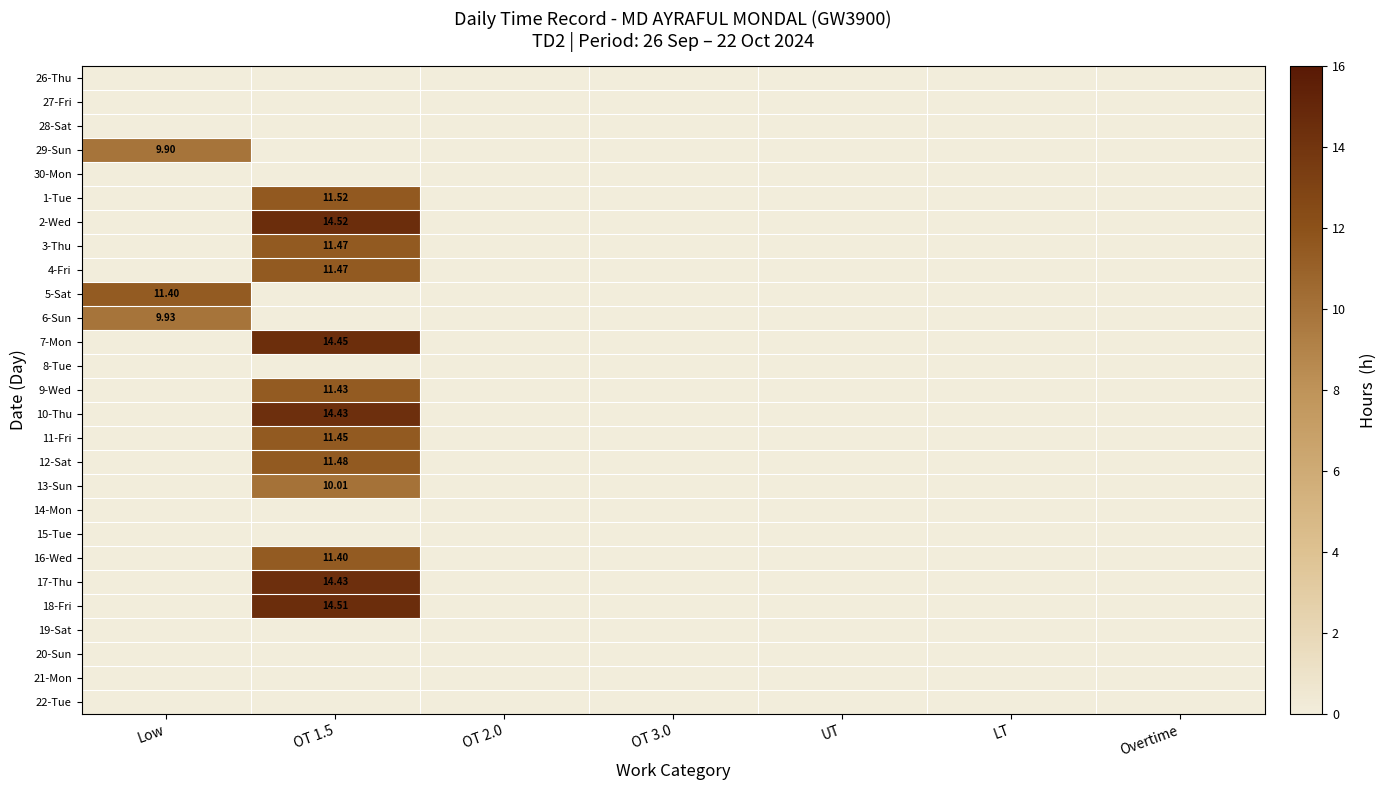

What is the maximum value for 18-Fri?

14.5